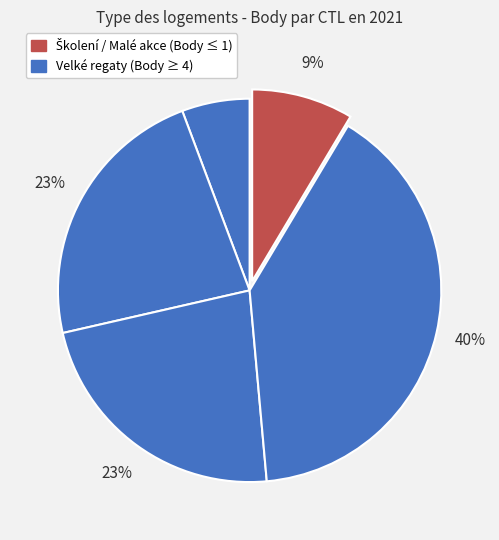

How many segments does this pie chart have?

5